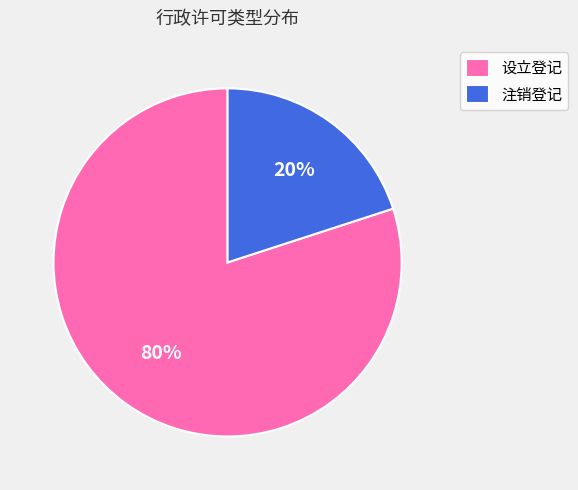

Combined, do 注销登记 and 设立登记 account for over 50%?

Yes